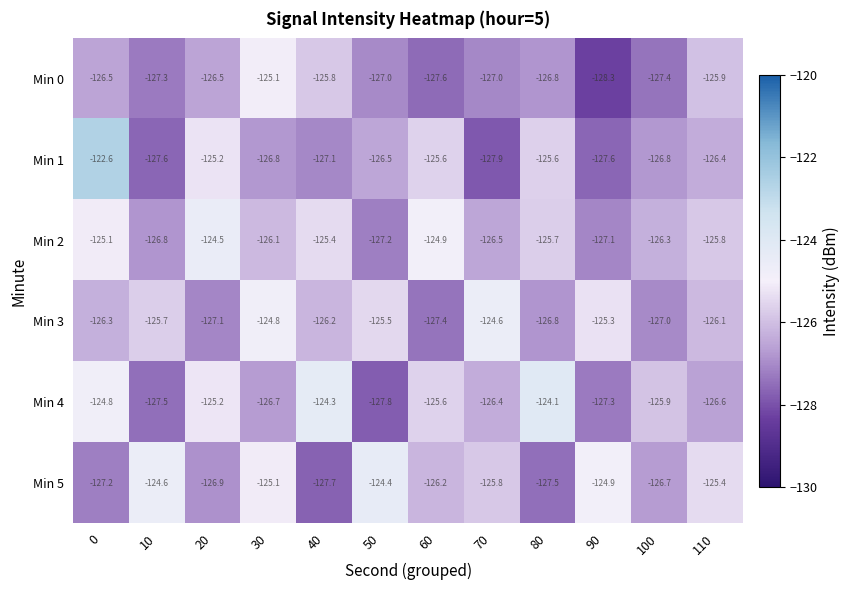

What is the minimum value shown in the chart?

-128.3